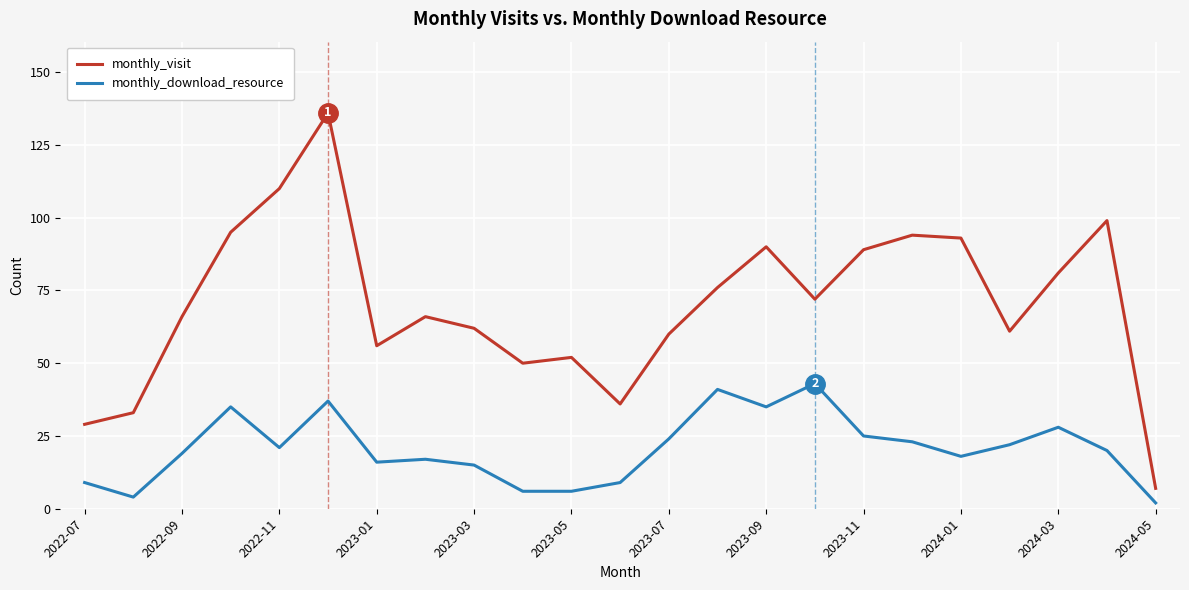

True or false: monthly_visit and monthly_download_resource intersect in this chart.

False